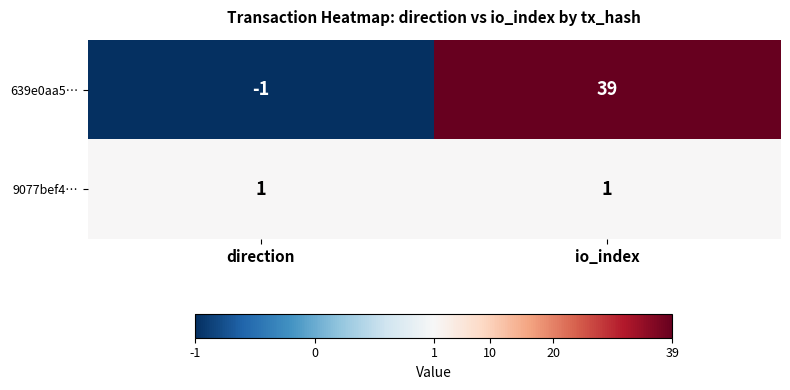

List the series in order of their overall mean, lowest first.

9077bef4…, 639e0aa5…